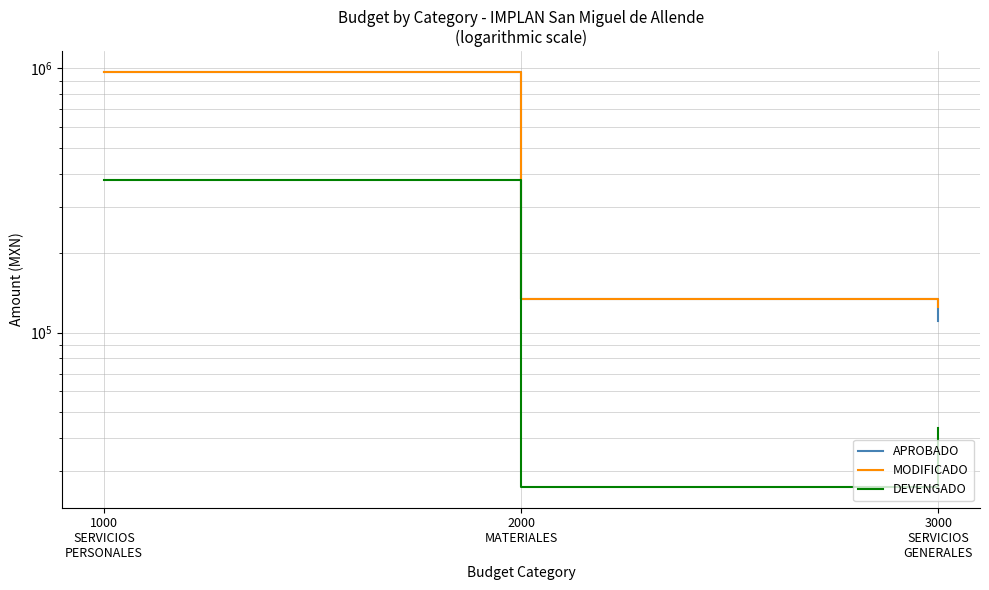

What is the spread (max minus min) of values at 3000
SERVICIOS
GENERALES?

82131.0